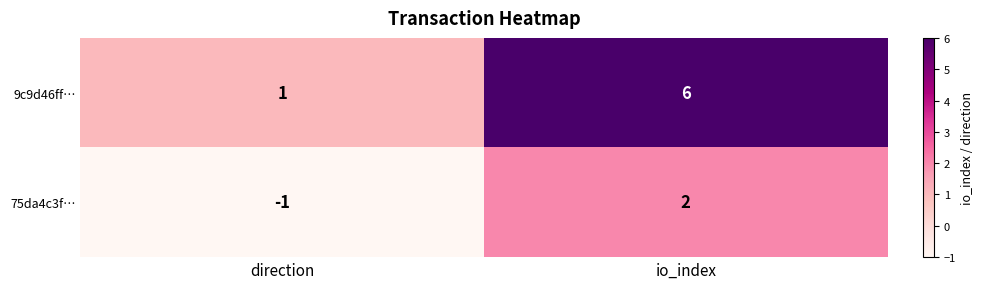

Which category has the highest value in the 75da4c3f… series?

io_index